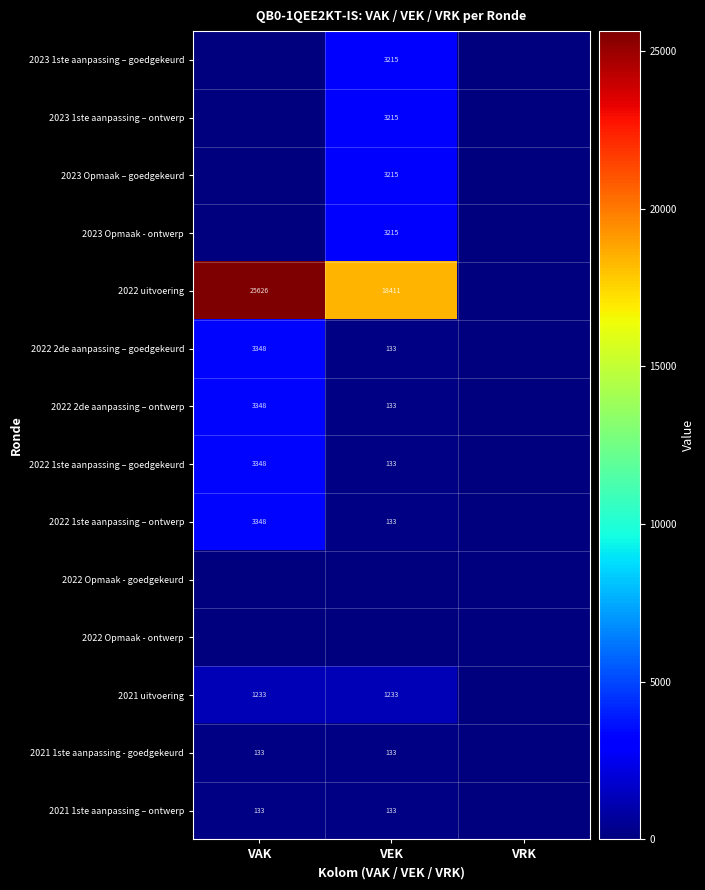

The 2022 2de aanpassing – goedgekeurd series shows 3348 at VAK. True or false?

True